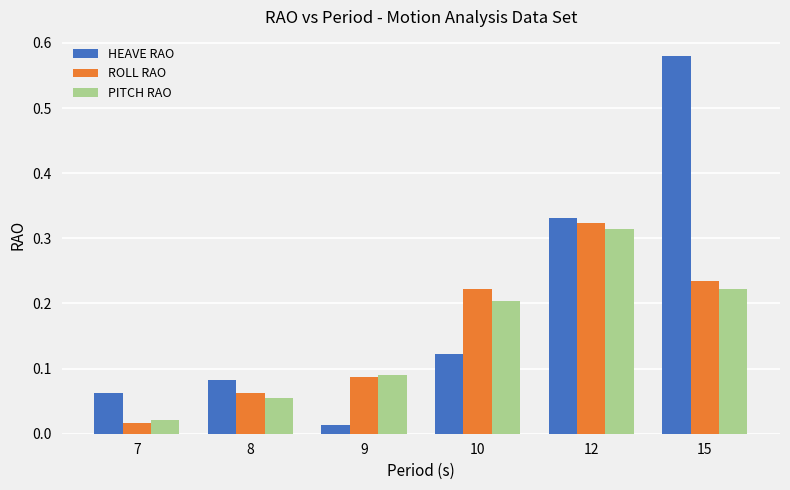

How many data points does each series have?

6